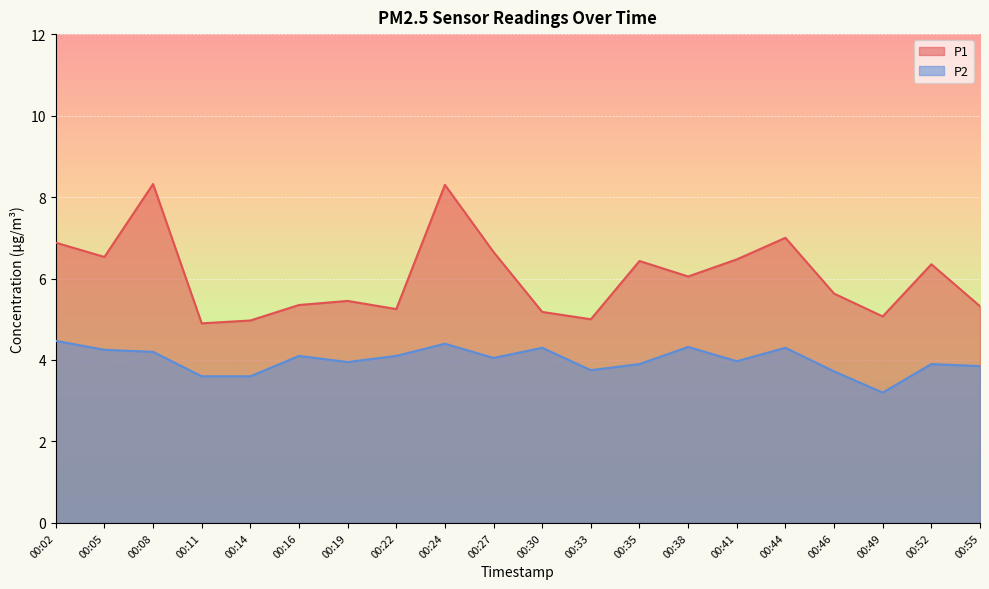

Reading right to left, what are all the values shown in this chart?

P1: 00:55=5.3	00:52=6.3	00:49=5.1	00:46=5.6	00:44=7.0	00:41=6.5	00:38=6.0	00:35=6.4	00:33=5.0	00:30=5.2	00:27=6.7	00:24=8.3	00:22=5.2	00:19=5.5	00:16=5.3	00:14=5.0	00:11=4.9	00:08=8.3	00:05=6.5	00:02=6.9
P2: 00:55=3.9	00:52=3.9	00:49=3.2	00:46=3.7	00:44=4.3	00:41=4.0	00:38=4.3	00:35=3.9	00:33=3.8	00:30=4.3	00:27=4.0	00:24=4.4	00:22=4.1	00:19=4.0	00:16=4.1	00:14=3.6	00:11=3.6	00:08=4.2	00:05=4.2	00:02=4.5